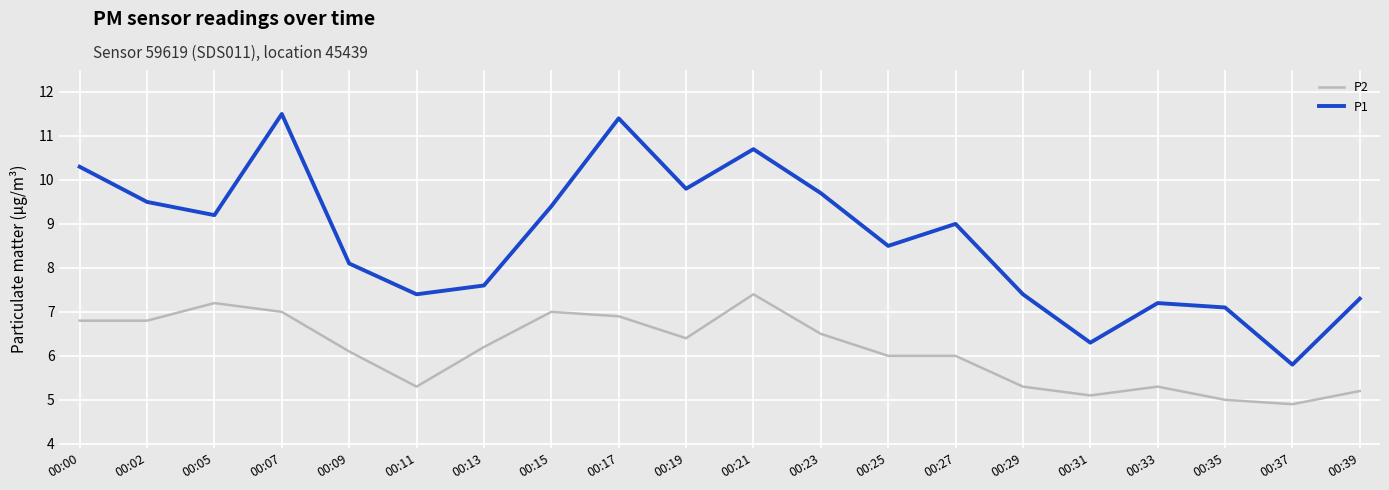

At which label is P1 closest to 8?

00:09